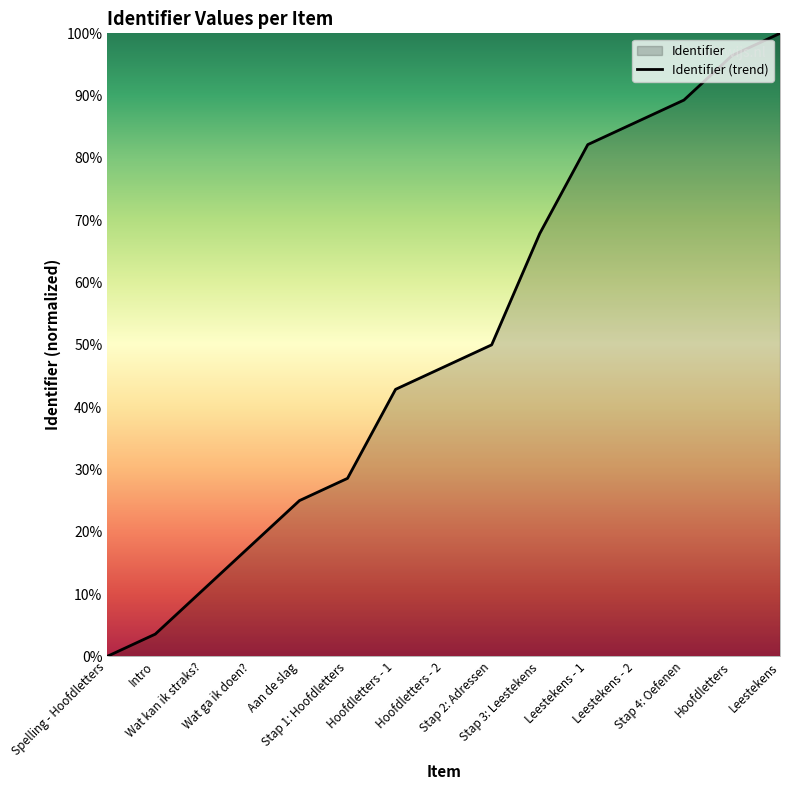

Rank the categories by value from highest to lowest.

Leestekens, Hoofdletters, Stap 4: Oefenen, Leestekens - 2, Leestekens - 1, Stap 3: Leestekens, Stap 2: Adressen, Hoofdletters - 2, Hoofdletters - 1, Stap 1: Hoofdletters, Aan de slag, Wat ga ik doen?, Wat kan ik straks?, Intro, Spelling - Hoofdletters